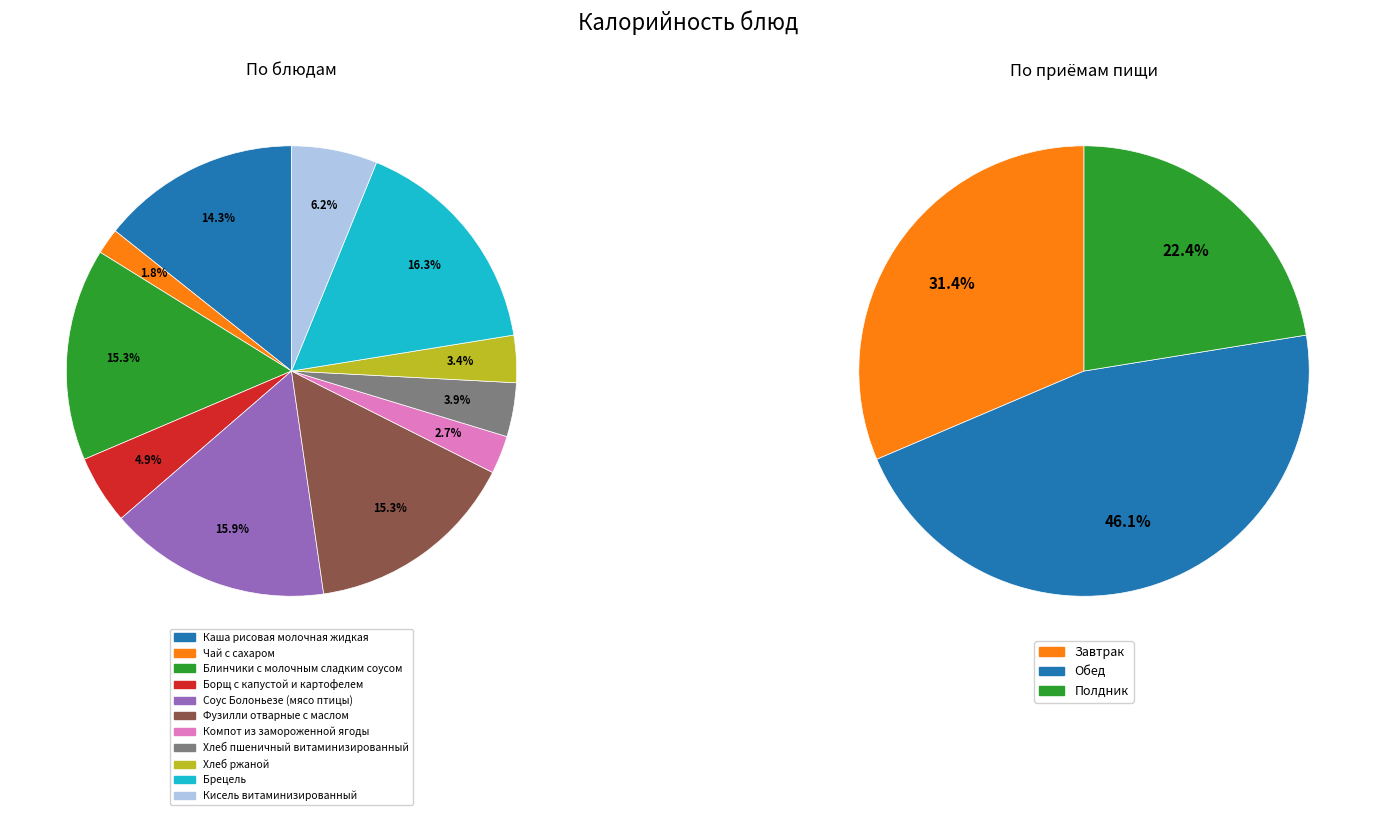

Is there a majority slice in this chart?

No